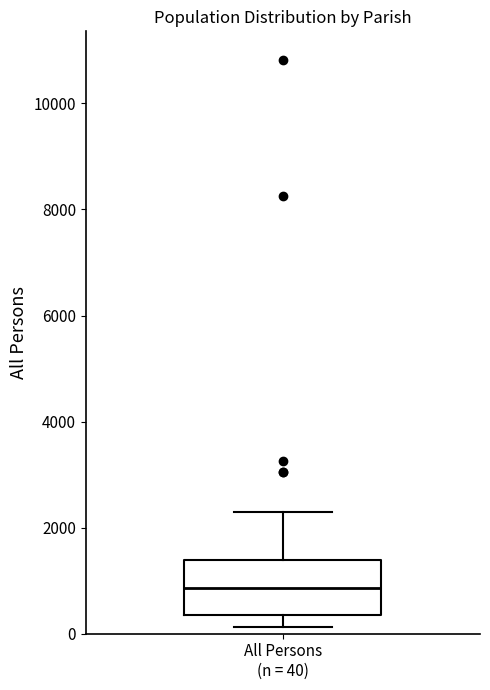

Transcribe this box plot: give where the median line is, the range the box spans, and where the two whiskers end, as read against the y-axis. The values are not printed on the chart, so give them approximately, as read against the axis.

median 800, box 400 to 1400, whiskers 200 to 2200